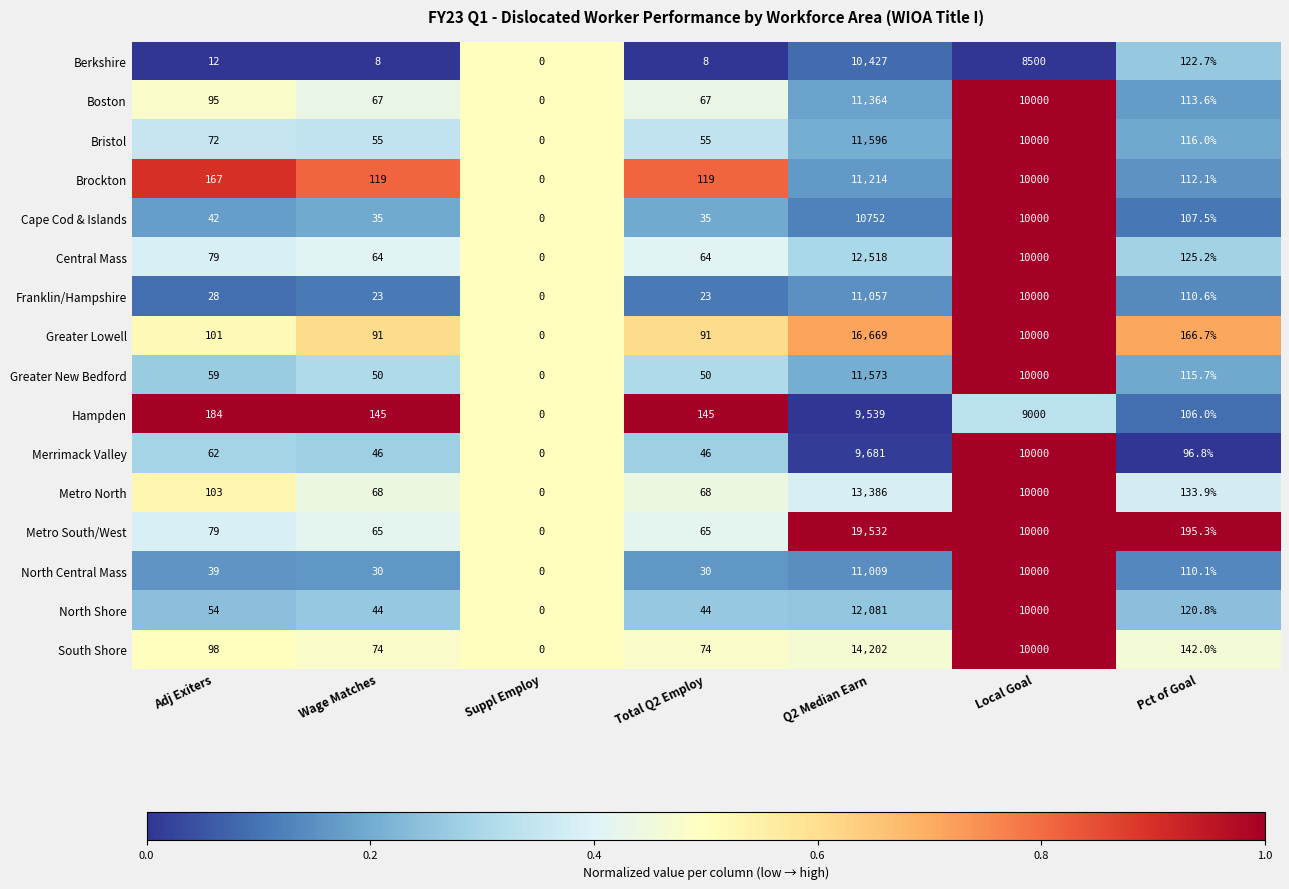

What is the difference between the maximum and minimum values in the Greater New Bedford series?

11573.0